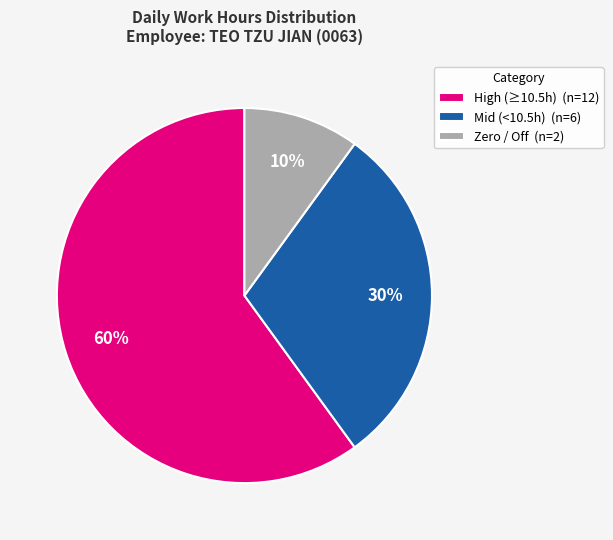

How many segments does this pie chart have?

3